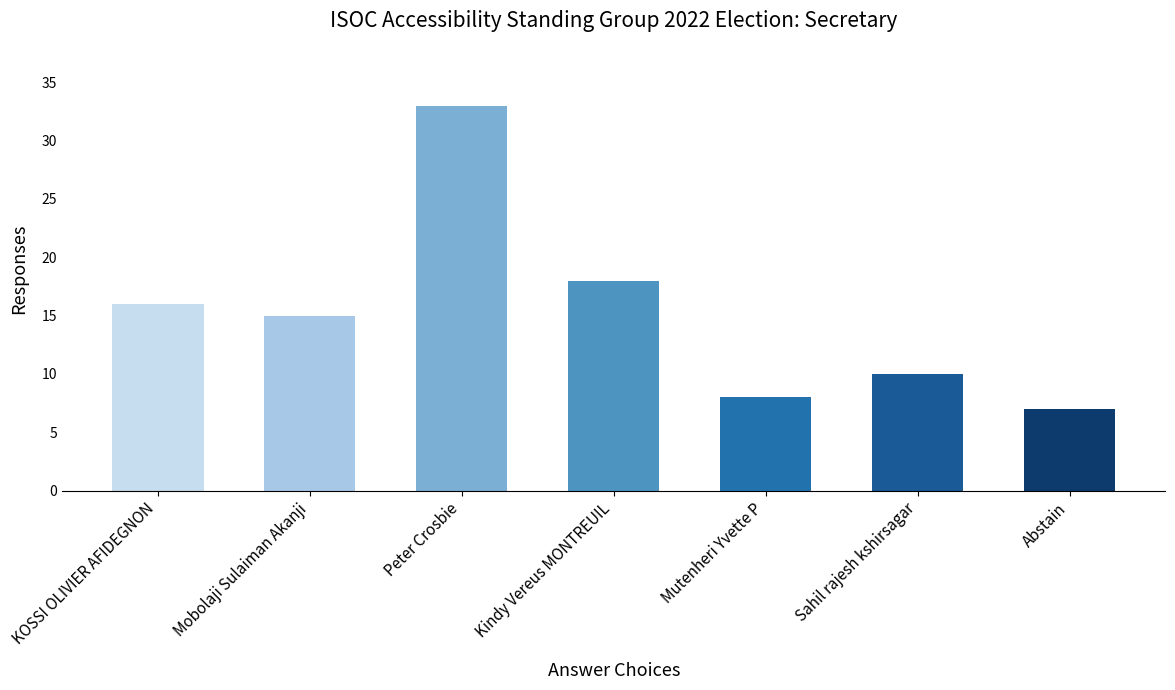

True or false: the data shows 10 at Mobolaji Sulaiman Akanji.

False